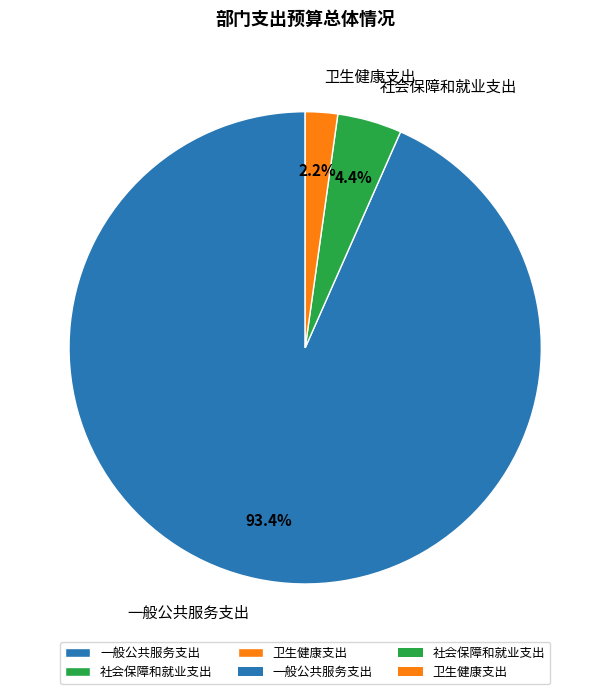

What percentage is NOT represented by 社会保障和就业支出?

95.6%